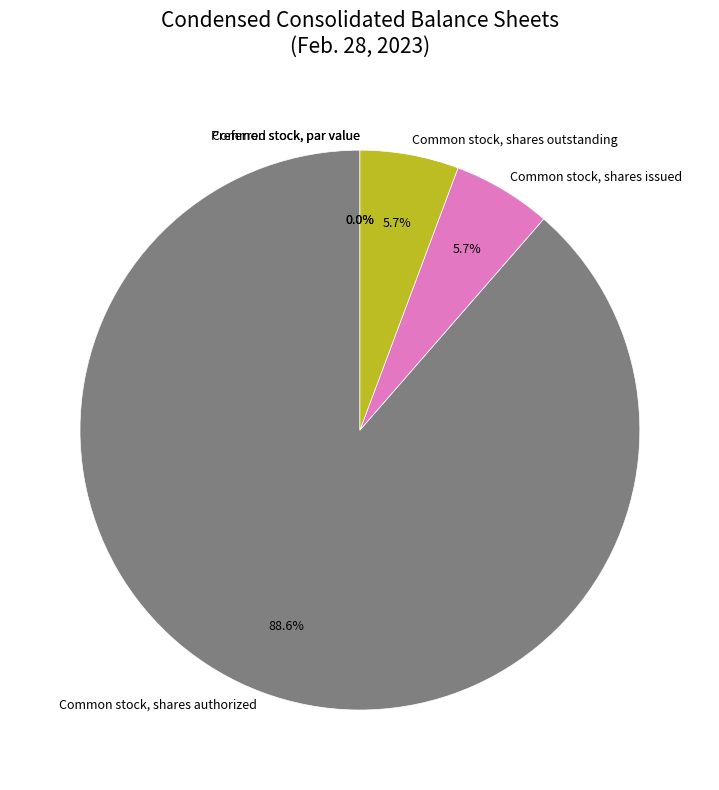

True or false: Common stock, shares outstanding accounts for 12% of the total.

False